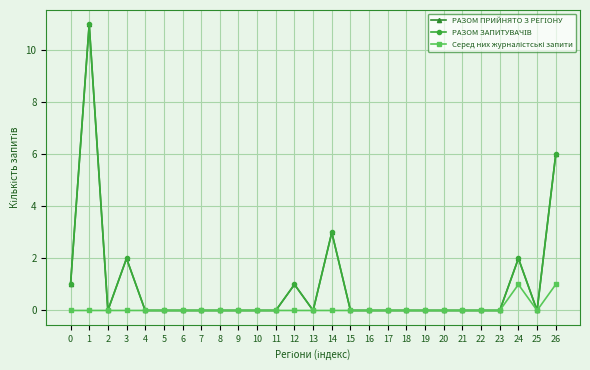

The value of Серед них журналістські запити at 22 is 1. True or false?

False